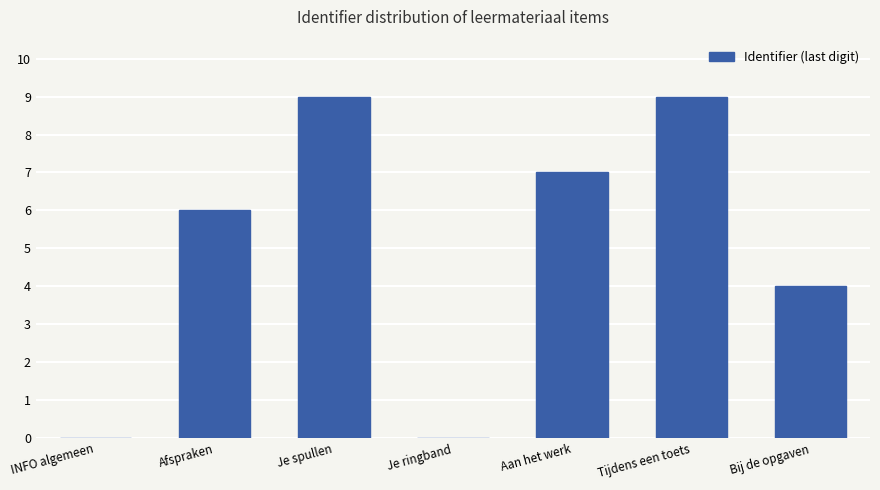

What is the difference between the values at Je spullen and Bij de opgaven?

5